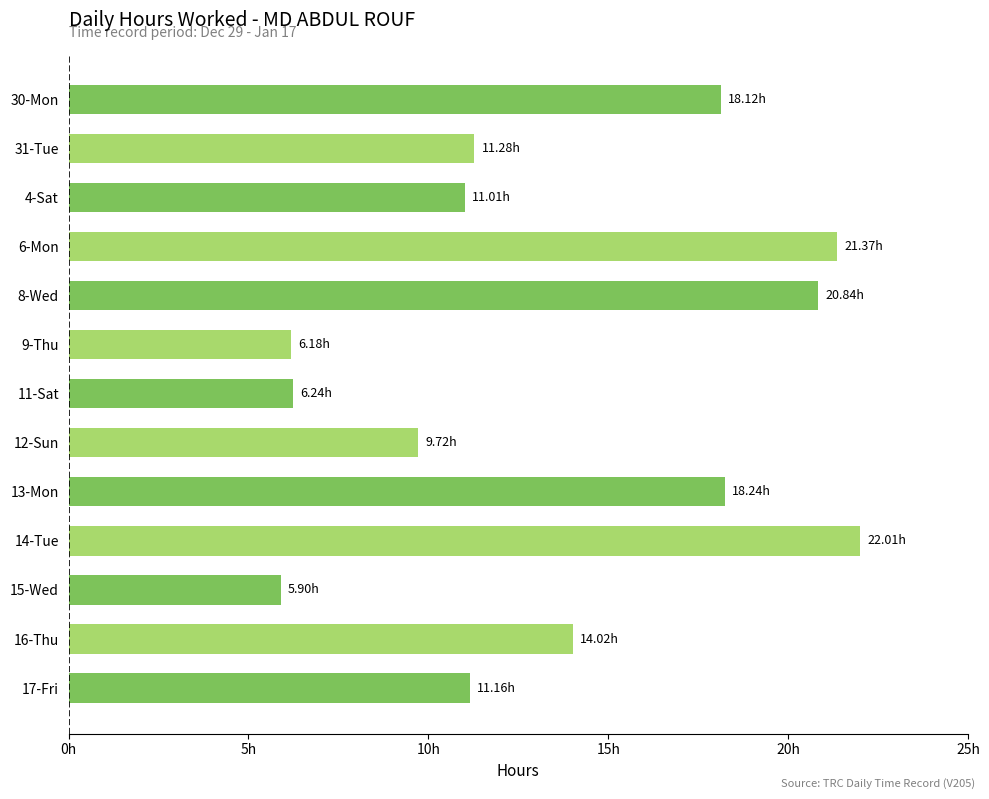

At which label is the value closest to 13?

16-Thu